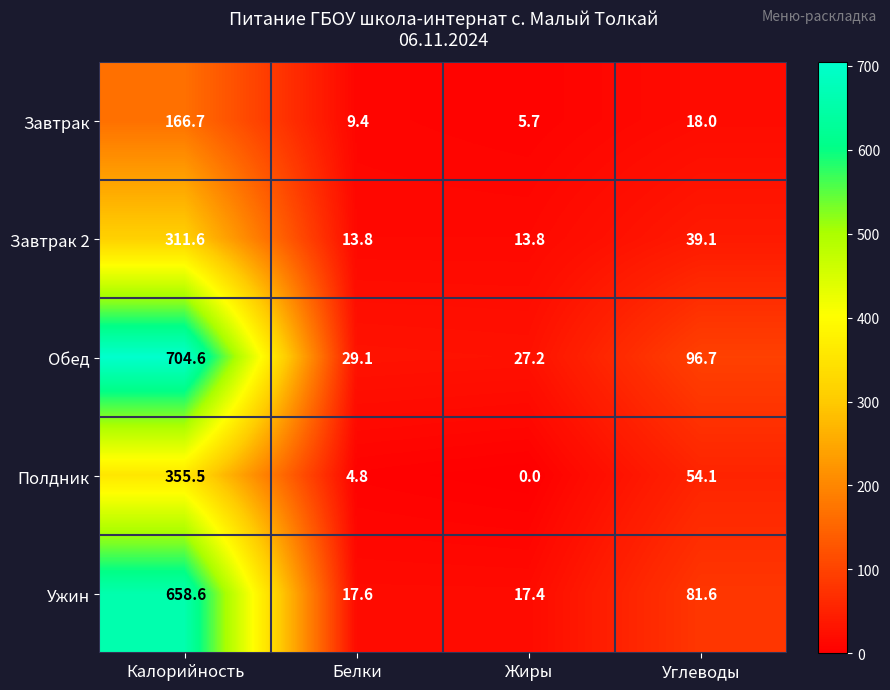

Which label corresponds to the smallest value in the chart?

Жиры